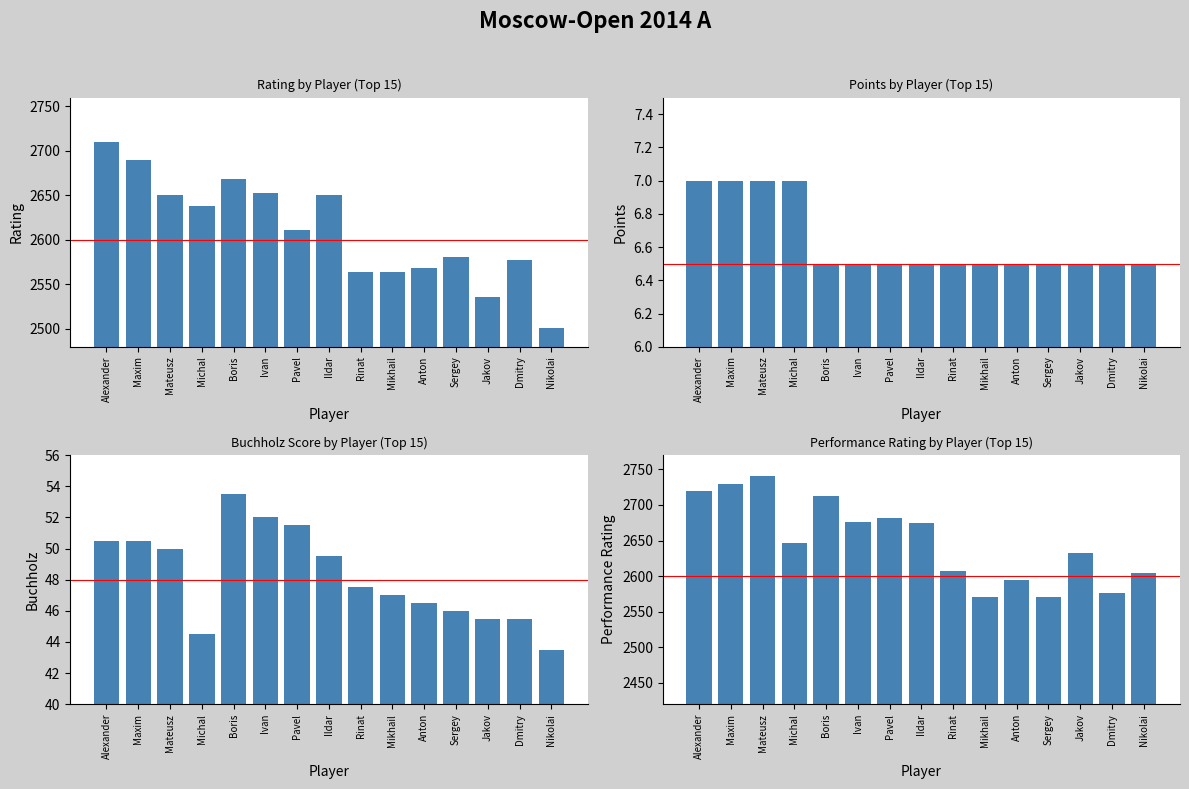

How many bars are there in total?

60